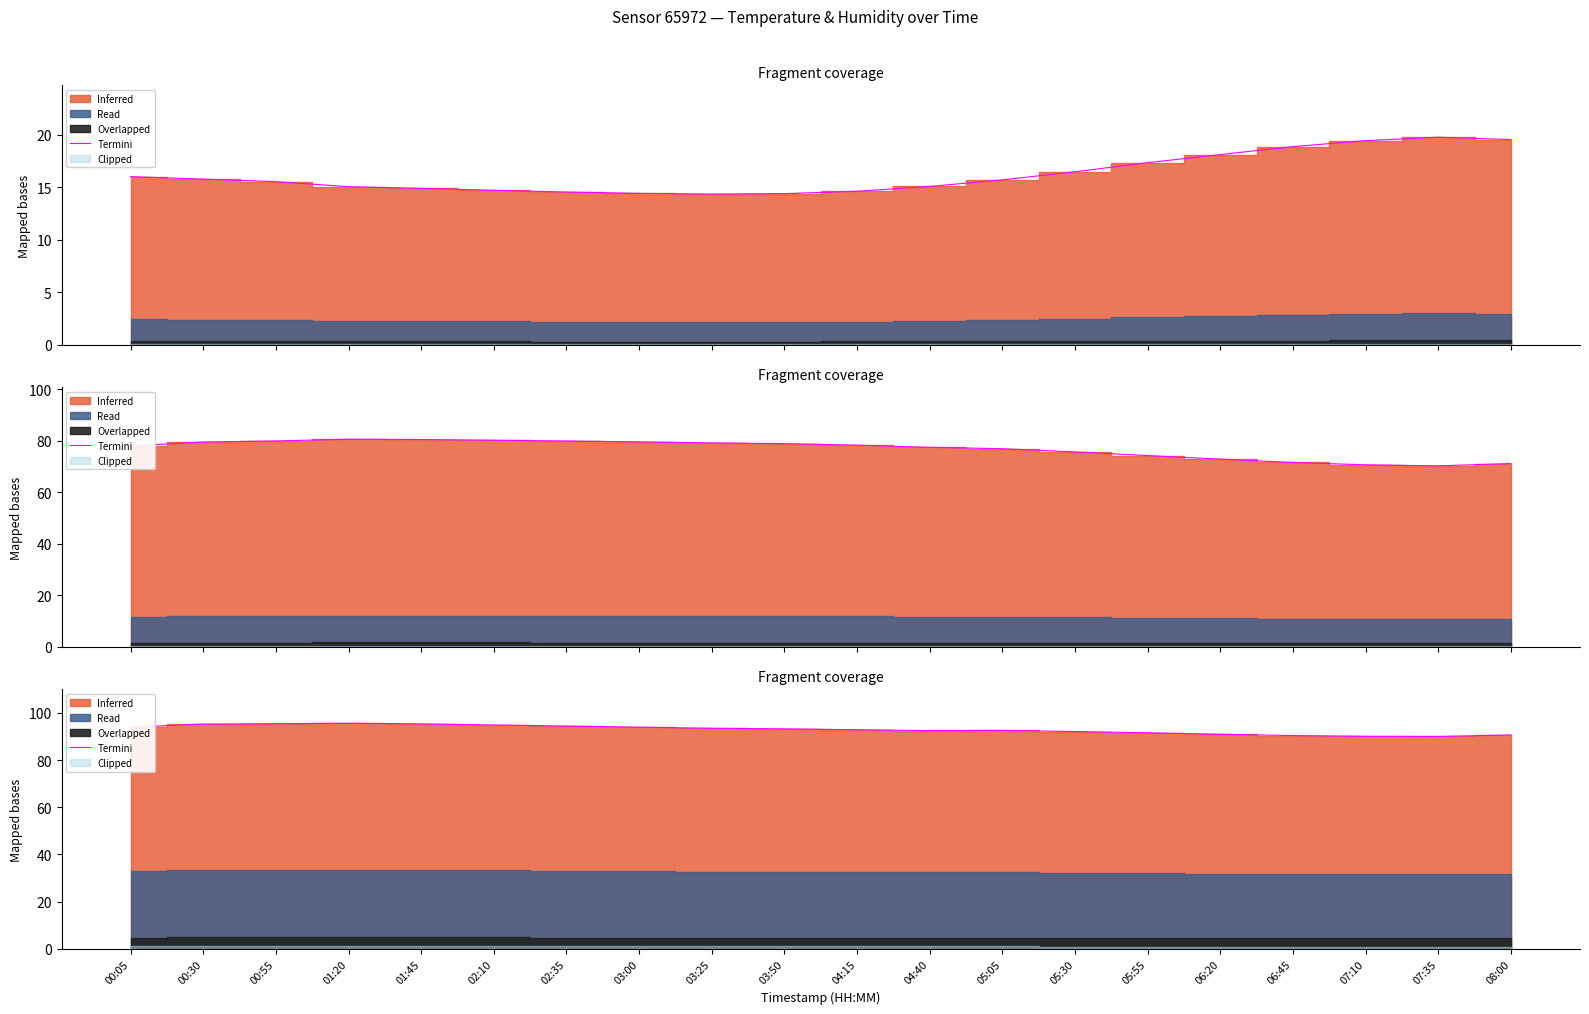

What is the ratio of the value at 02:35 to the value at 02:10?

1.0